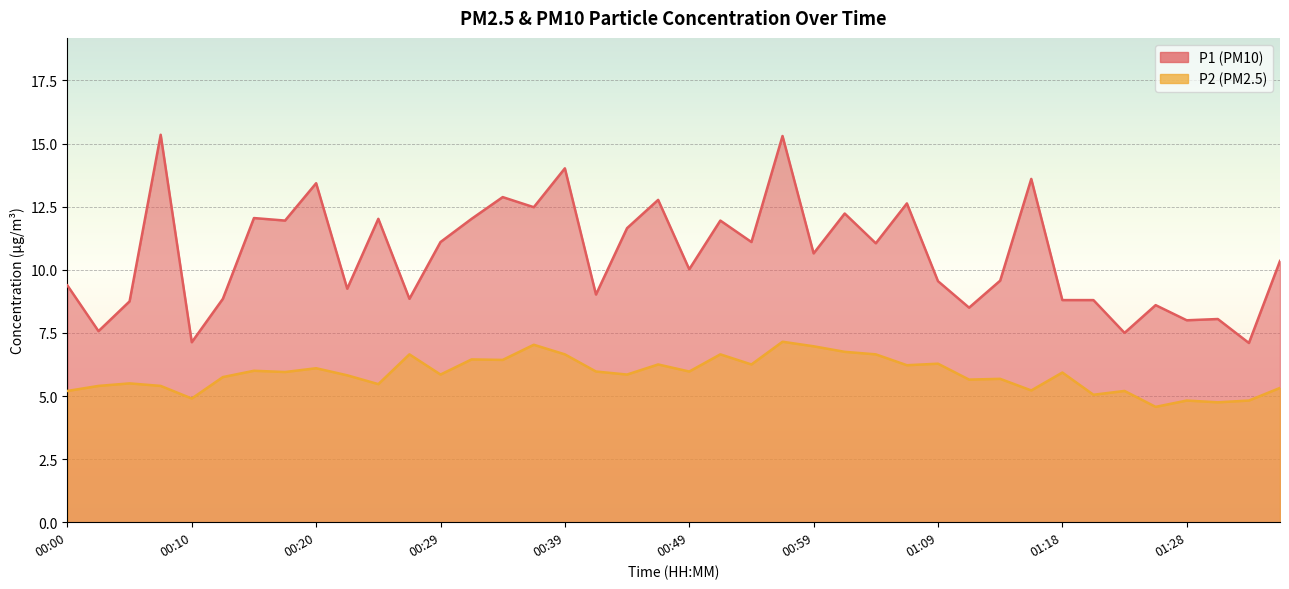

Reading left to right, extract all data points from this chart.

P1: 9.4	7.6	8.8	15.3	7.1	8.8	12.1	11.9	13.4	9.2	12.0	8.8	11.1	12.0	12.9	12.5	14.0	9.0	11.7	12.8	10.0	11.9	11.1	15.3	10.7	12.2	11.1	12.6	9.6	8.5	9.6	13.6	8.8	8.8	7.5	8.6	8.0	8.1	7.1	10.3
P2: 5.2	5.4	5.5	5.4	4.9	5.8	6.0	6.0	6.1	5.8	5.5	6.7	5.8	6.5	6.4	7.0	6.7	6.0	5.8	6.2	6.0	6.7	6.2	7.2	7.0	6.8	6.7	6.2	6.3	5.7	5.7	5.2	5.9	5.0	5.2	4.6	4.8	4.8	4.8	5.3